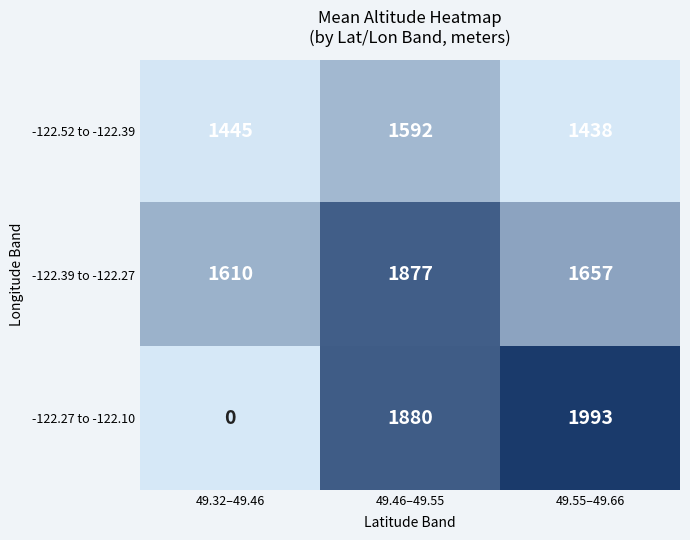

Where is -122.52 to -122.39 nearest to the value 1515?

49.32–49.46